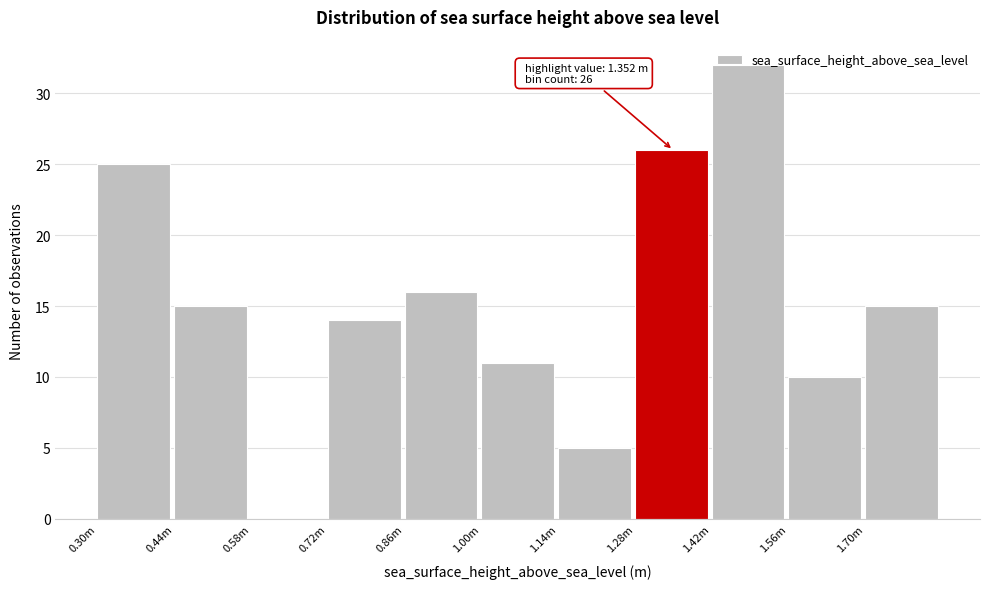

What is the change in value from 0.72m to 1.14m?

-9